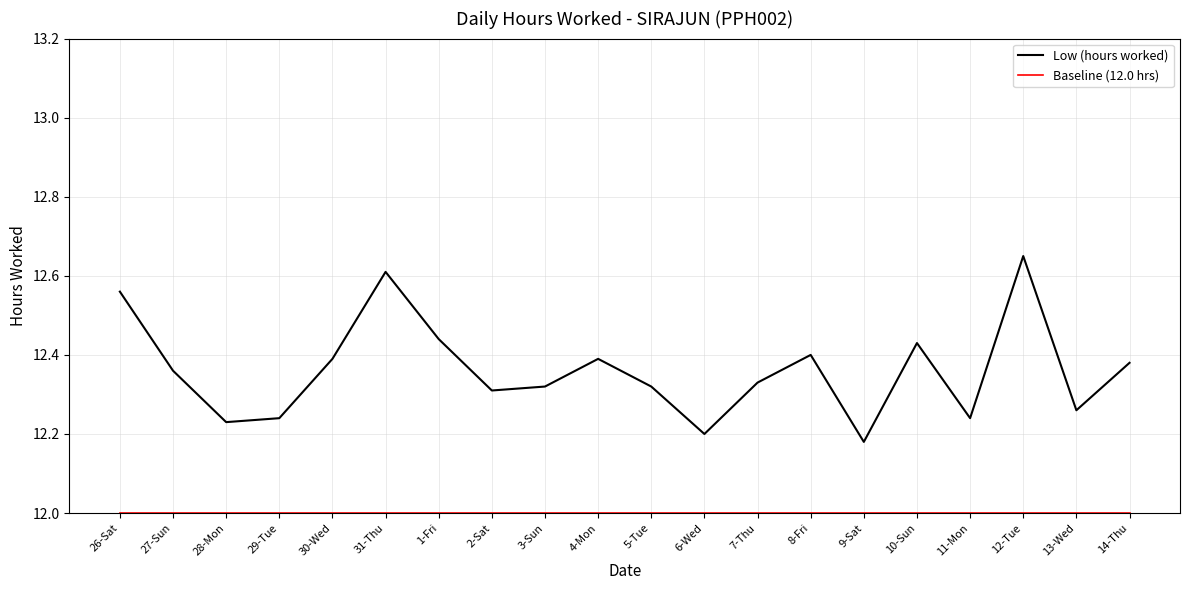

What is the sum of the Low (hours worked) values at 6-Wed and 30-Wed?

24.6